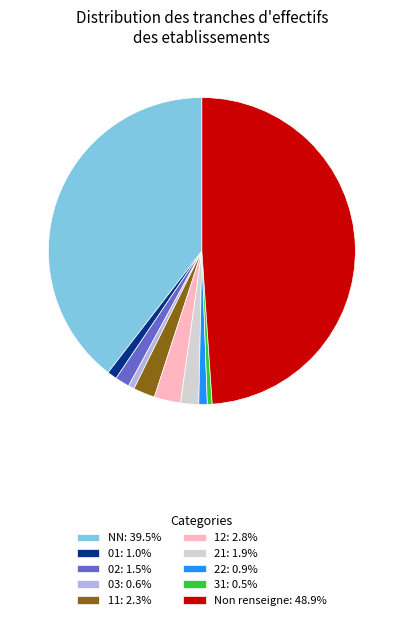

Is NN: 39.5% the majority of the pie?

No